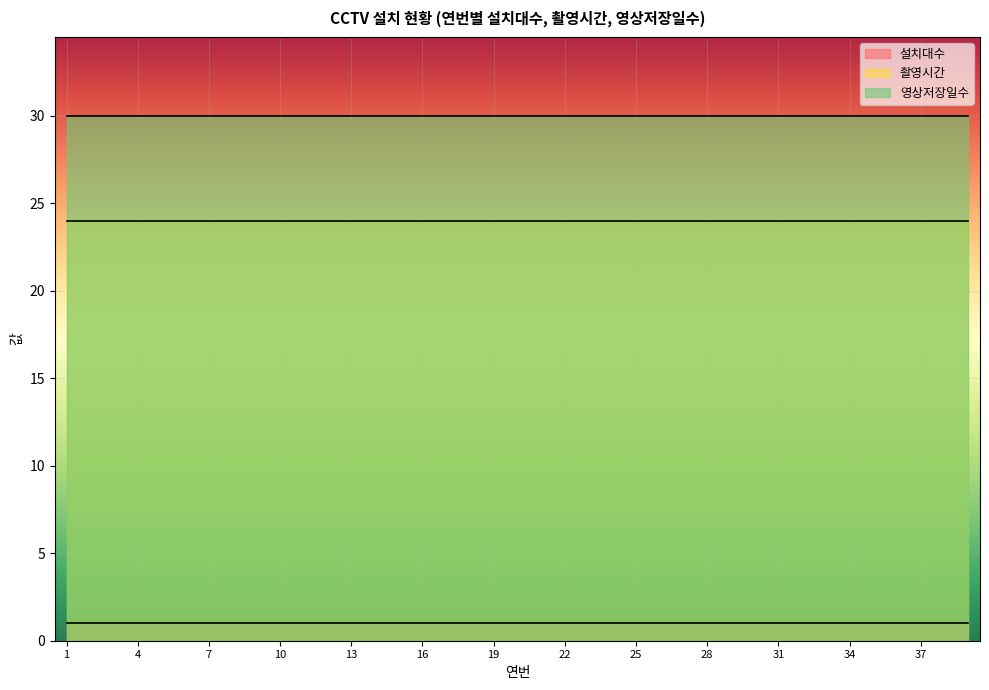

What is the approximate value of 촬영시간 at 2?

24